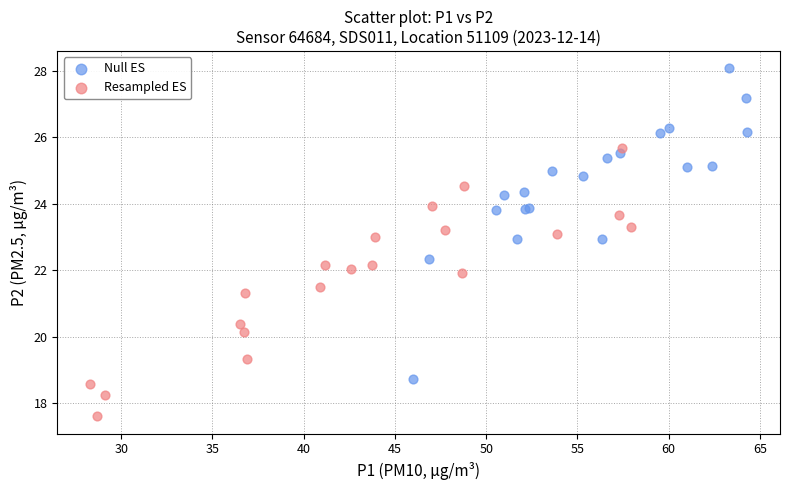

Which series contains the lowest Y value?

Resampled ES